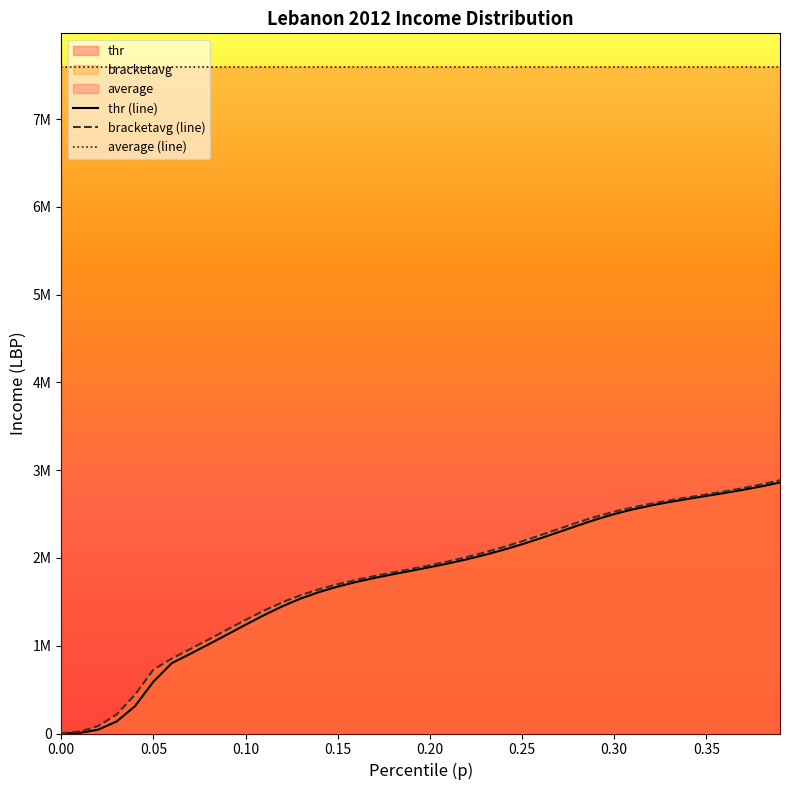

Does the chart display data point markers on the line(s)?

No